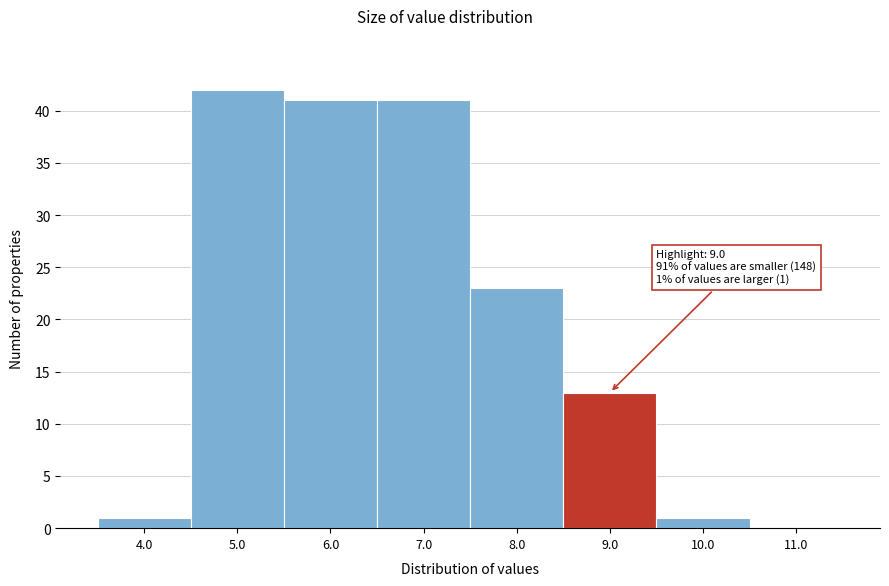

Reading left to right, list all the values displayed in this chart.

4.0=1	5.0=42	6.0=41	7.0=41	8.0=23	9.0=13	10.0=1	11.0=0